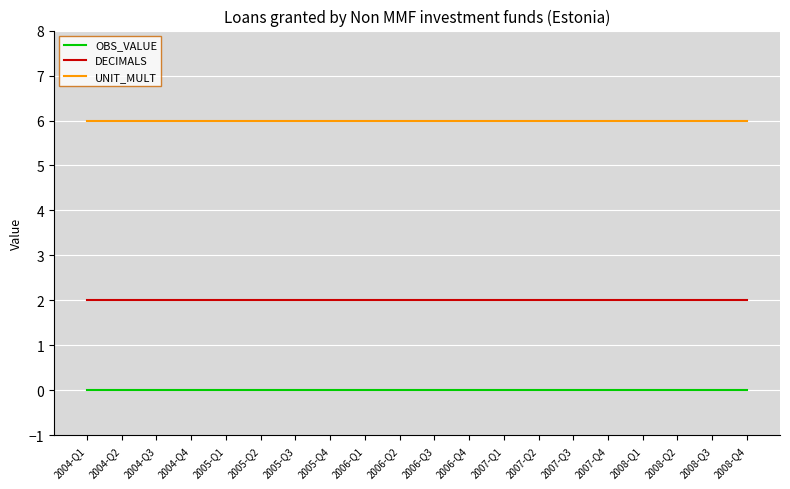

What position from the left is 2004-Q3?

3